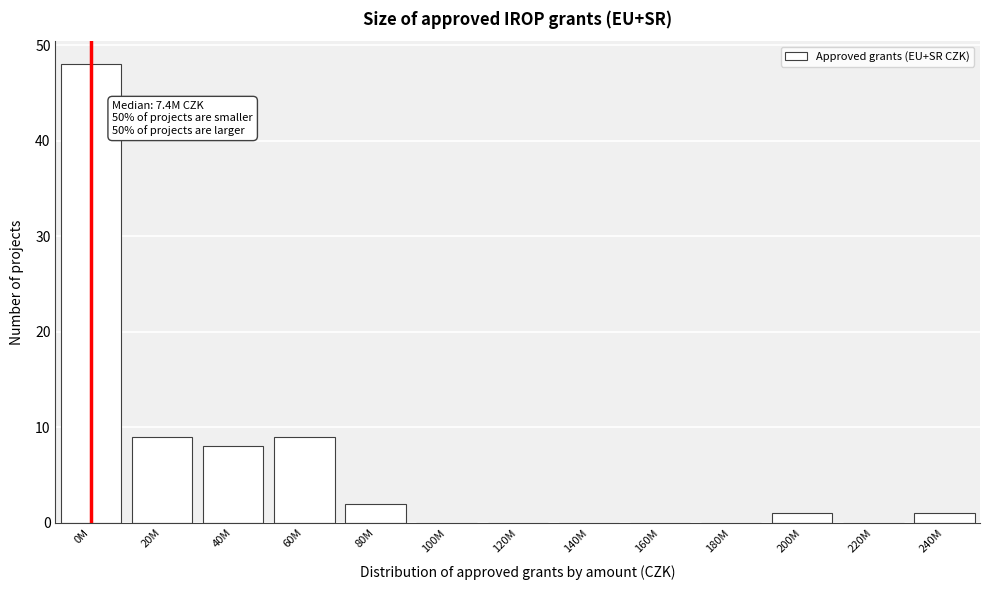

Reading left to right, what are all the values shown in this chart?

0M=48	20M=9	40M=8	60M=9	80M=2	100M=0	120M=0	140M=0	160M=0	180M=0	200M=1	220M=0	240M=1